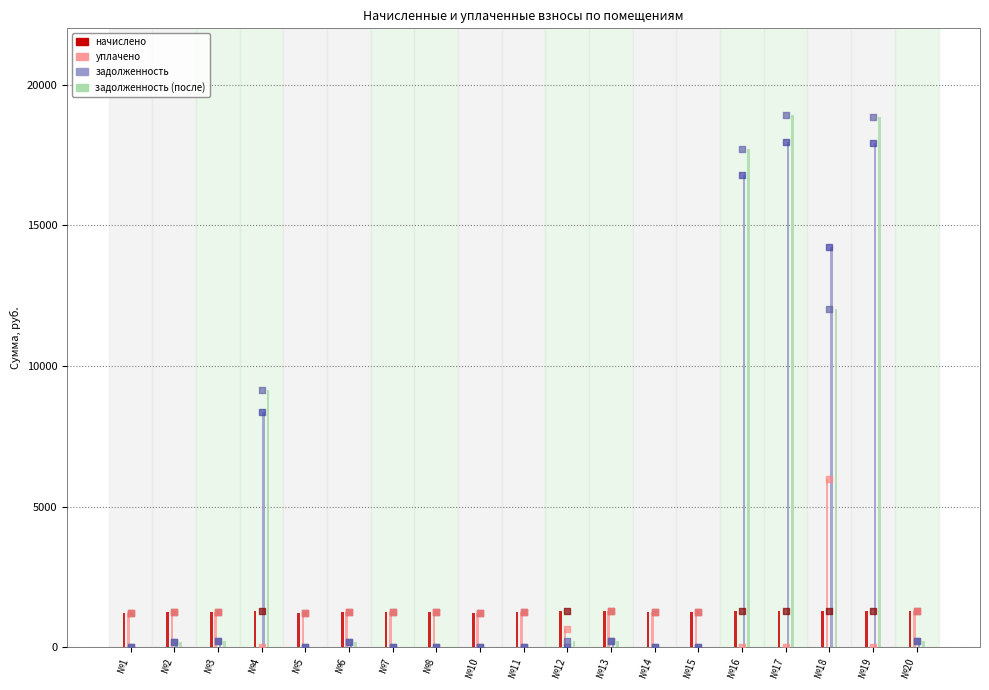

At how many categories does at least one series exceed 11589?

4